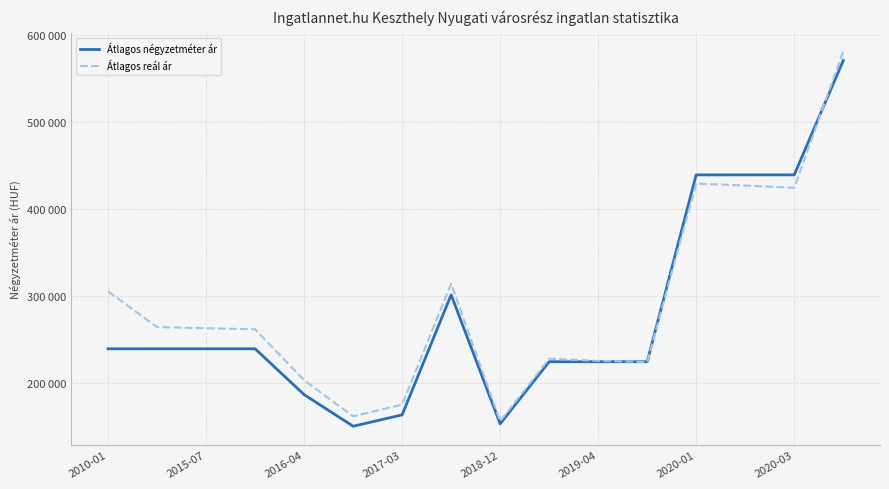

What is the maximum value for Átlagos reál ár?

580813